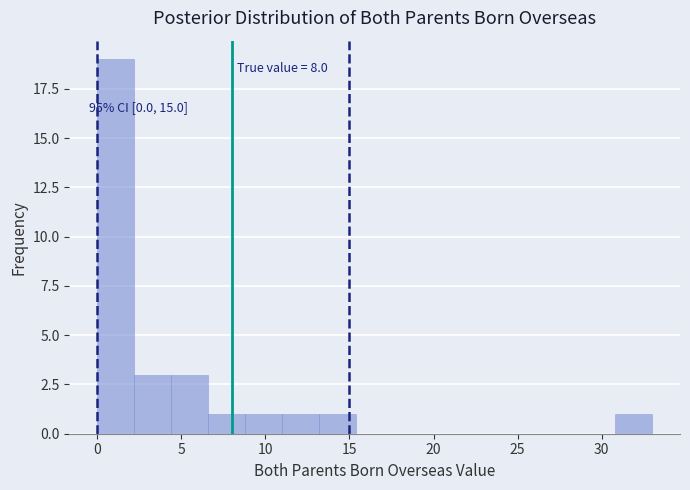

Over which range of the x-axis is the bar tallest?

0.0 to 2.2